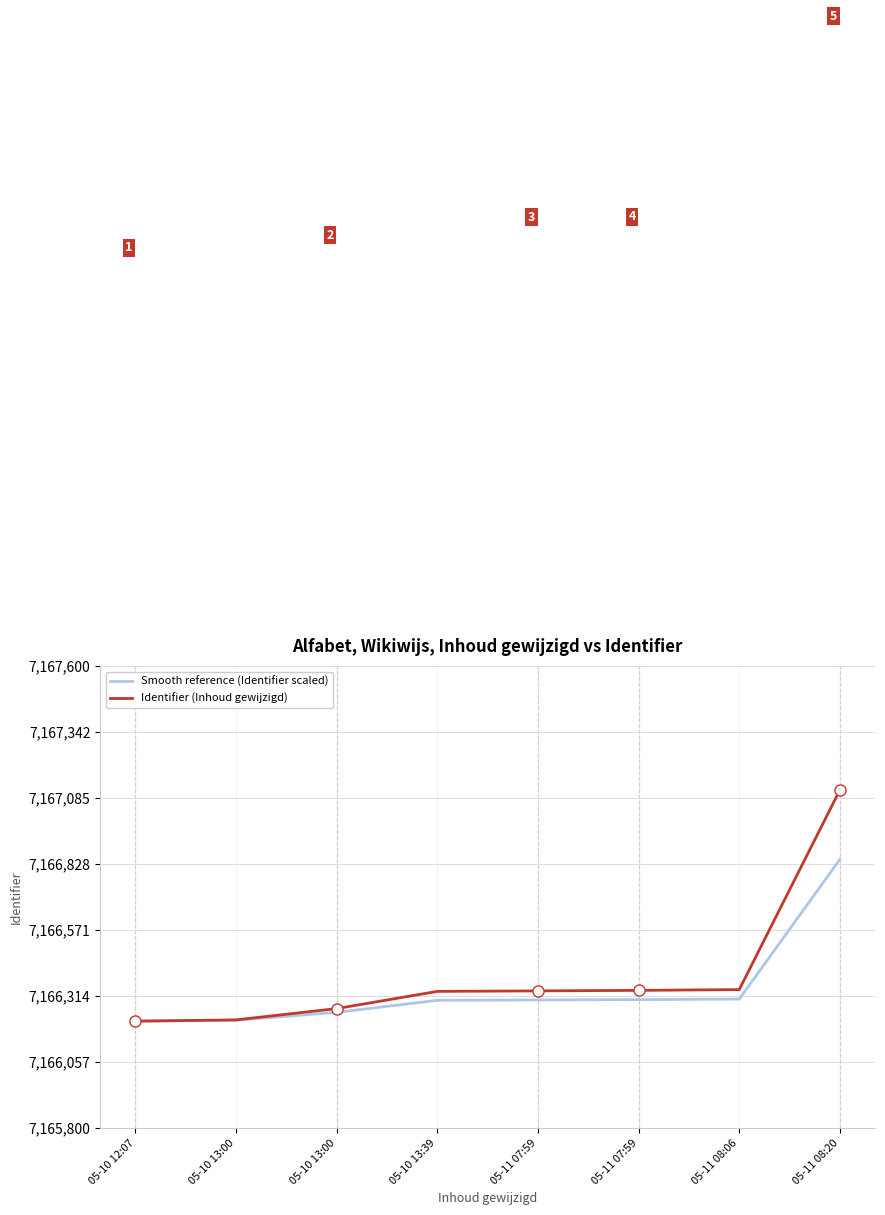

What are all the series names shown in the legend?

Smooth reference (Identifier scaled), Identifier (Inhoud gewijzigd)